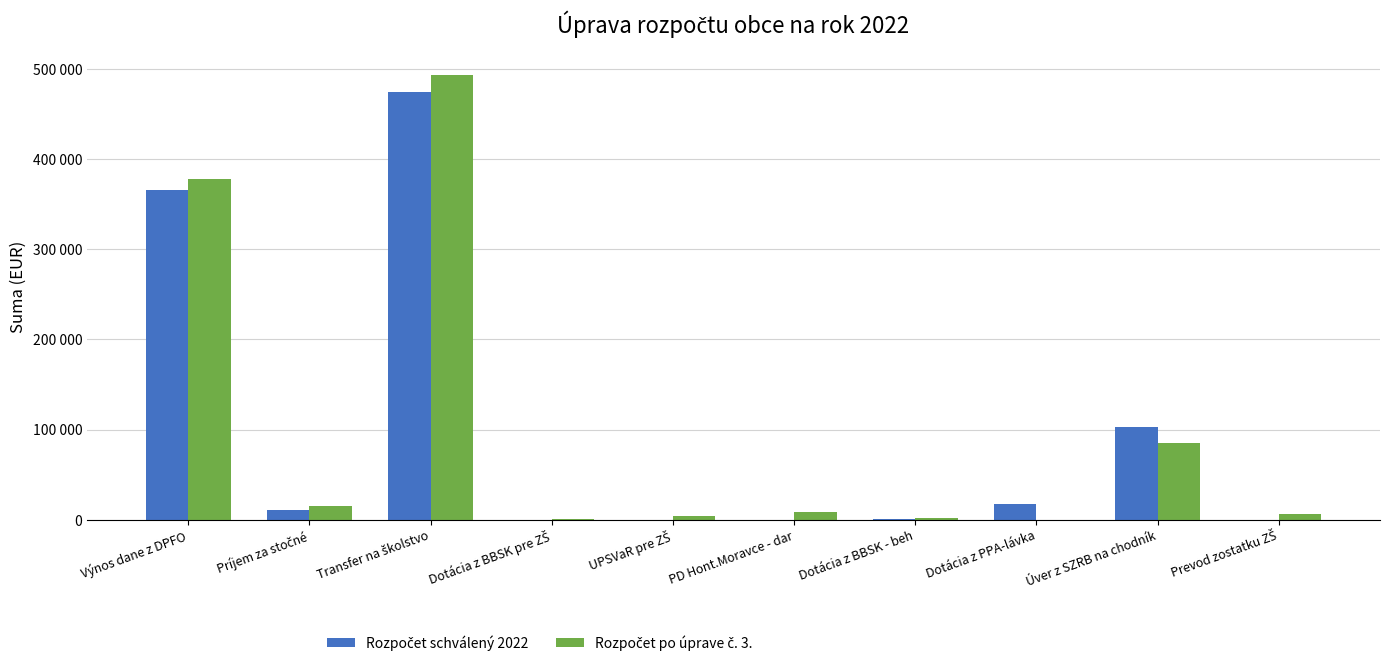

What is the approximate value of Rozpočet schválený 2022 at Príjem za stočné?

11000.0